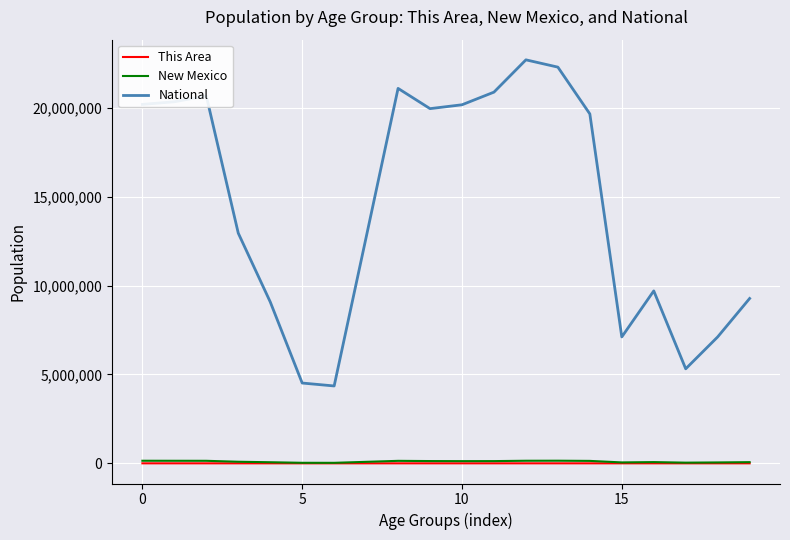

Which series has the largest total across all categories?

National